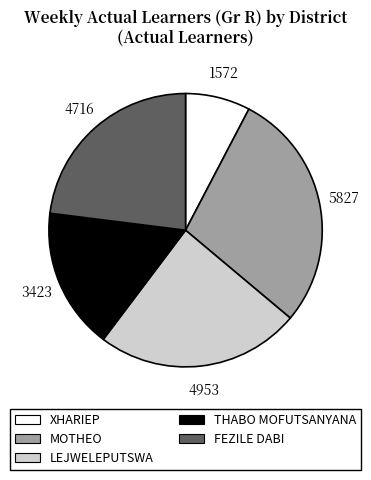

Is the sum of MOTHEO and XHARIEP greater than half?

No